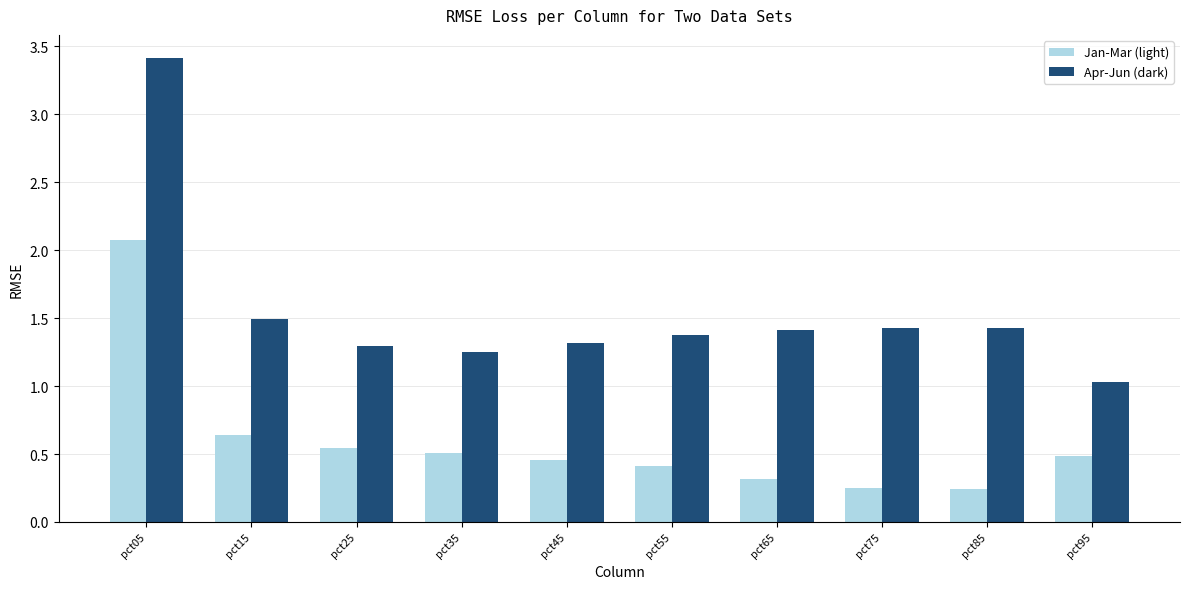

Count the number of data series in this chart.

2